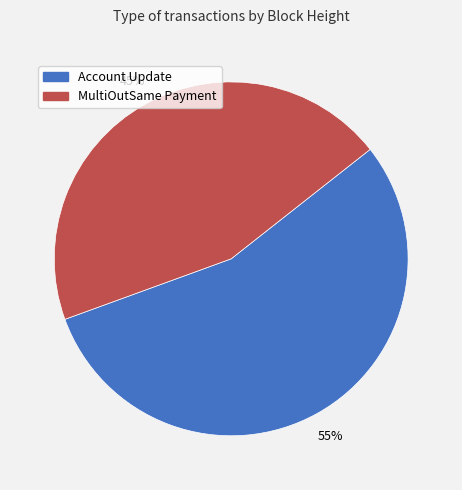

Is the sum of MultiOutSame Payment and Account Update greater than half?

Yes